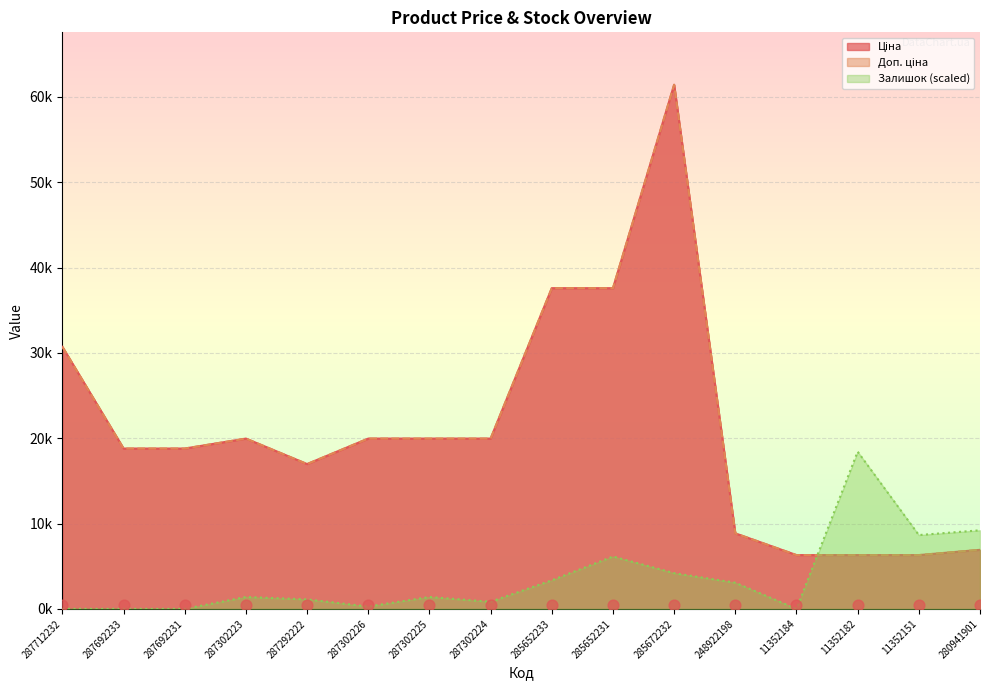

At how many categories does at least one series exceed 57029?

1